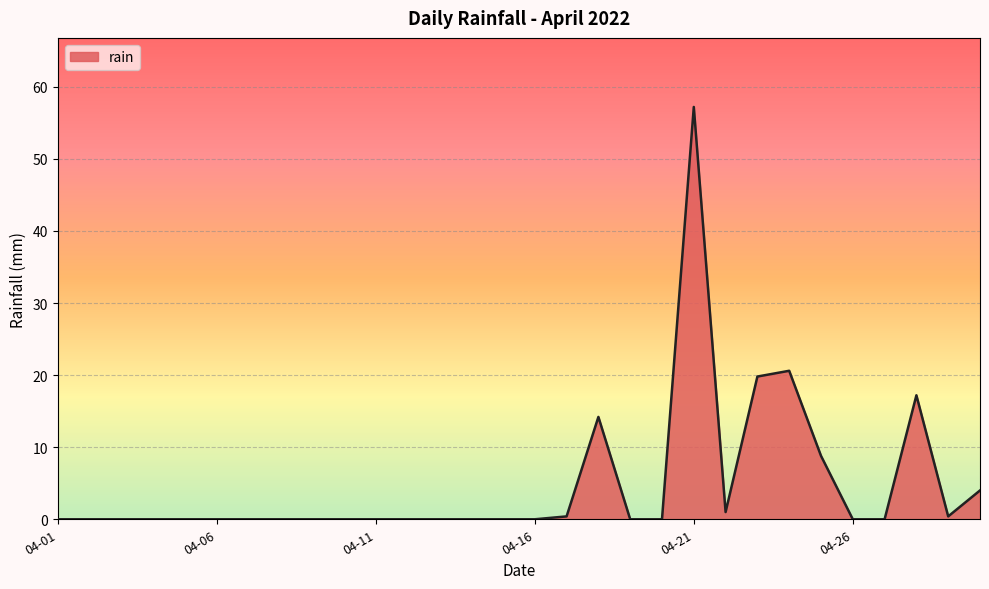

What is the maximum value shown in the chart?

57.2